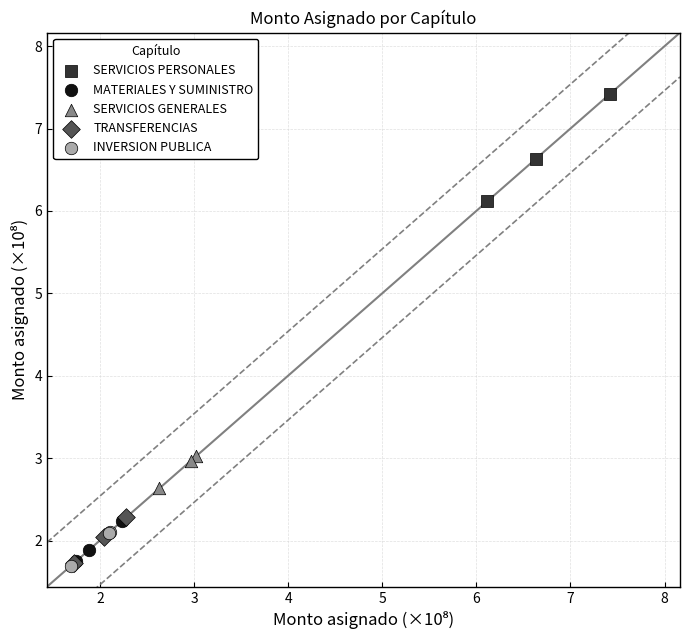

Which series contains the highest Y value?

SERVICIOS PERSONALES